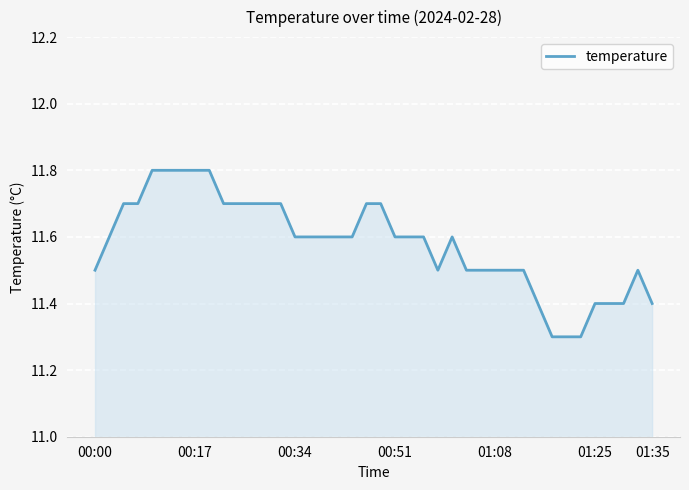

What is the greatest value displayed?

11.8